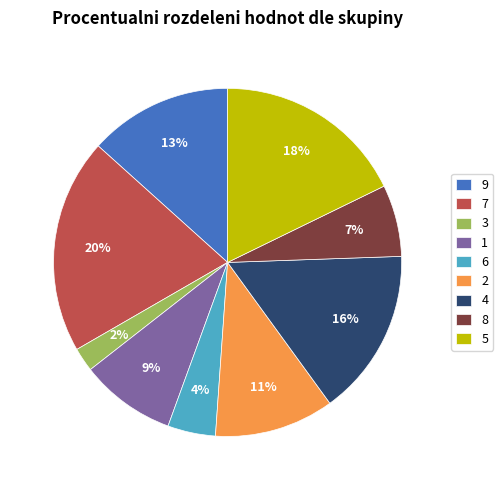

Combined, do 9 and 3 account for over 50%?

No